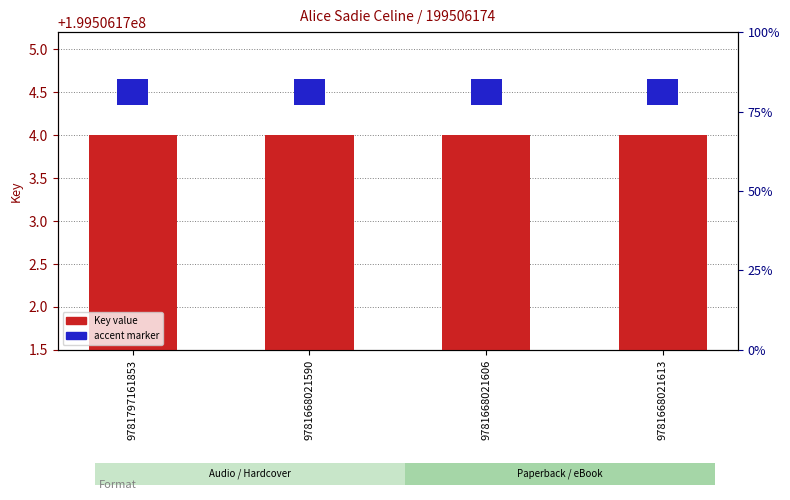

Rank the series by their average value, from lowest to highest.

accent marker, Key value